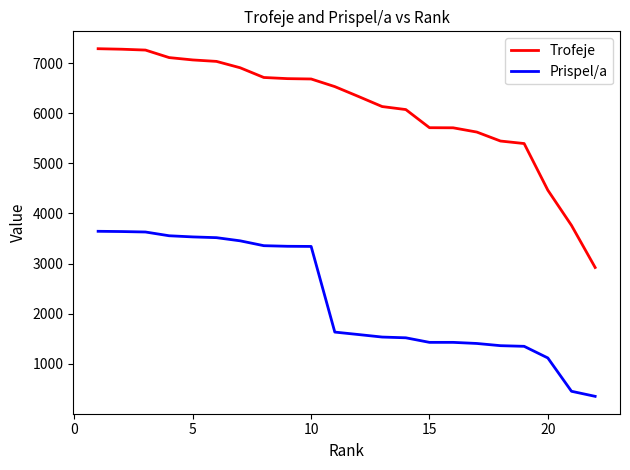

What is the sum of all Prispel/a values?

50156